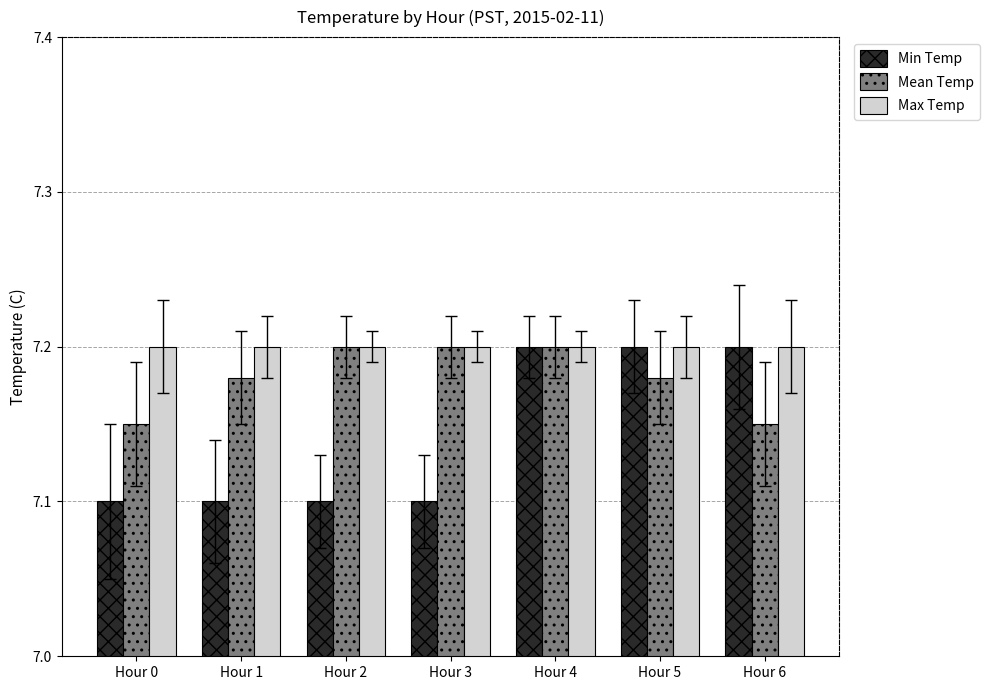

What is the sum of all Mean Temp values?

50.3